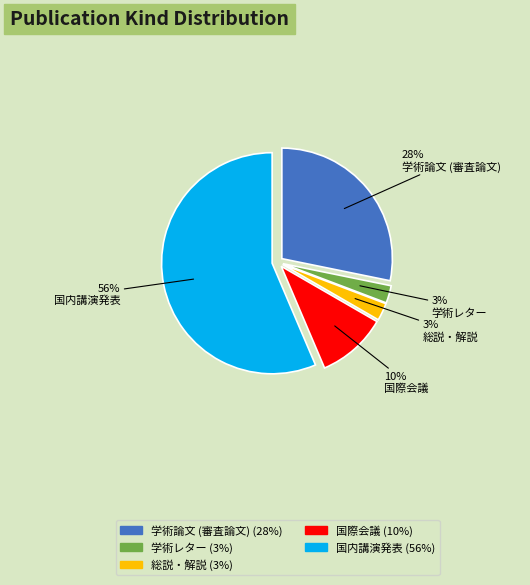

Approximately how many times larger is the value at 国内講演発表 compared to 学術論文 (審査論文)?

2.0